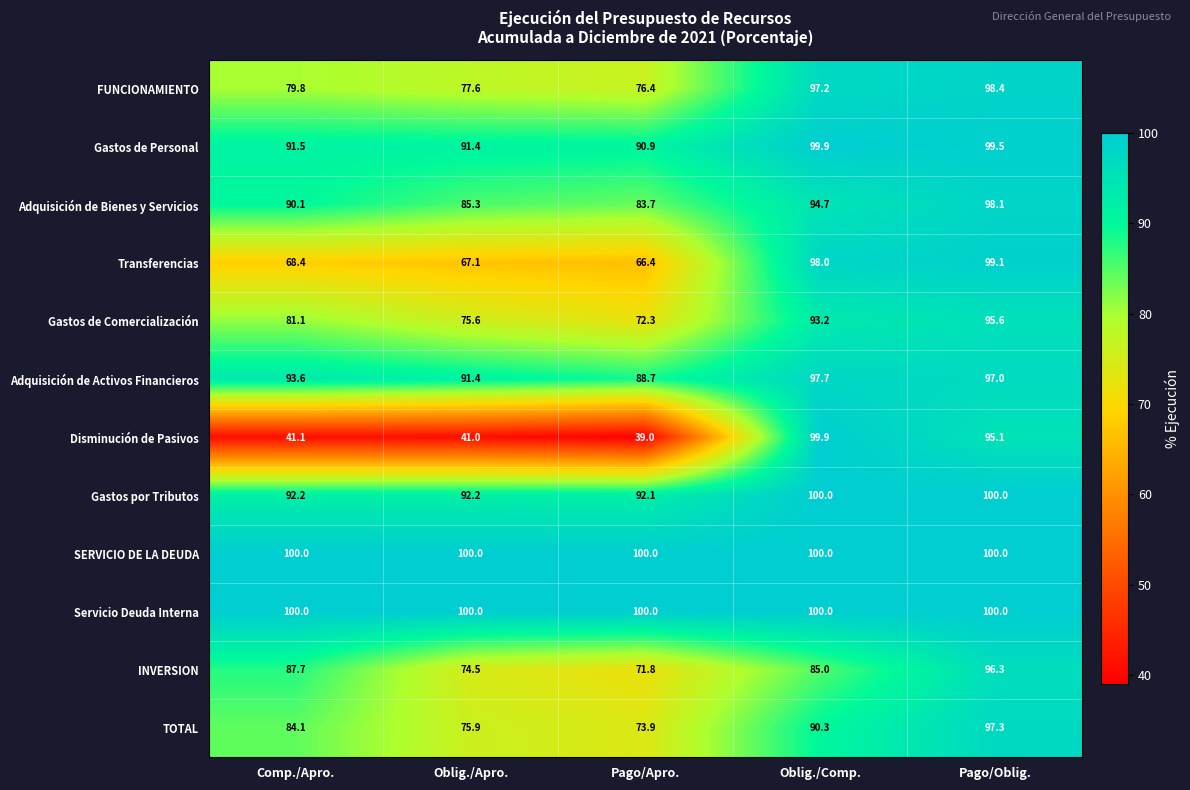

At which category is the sum across all series the highest?

Pago/Oblig.